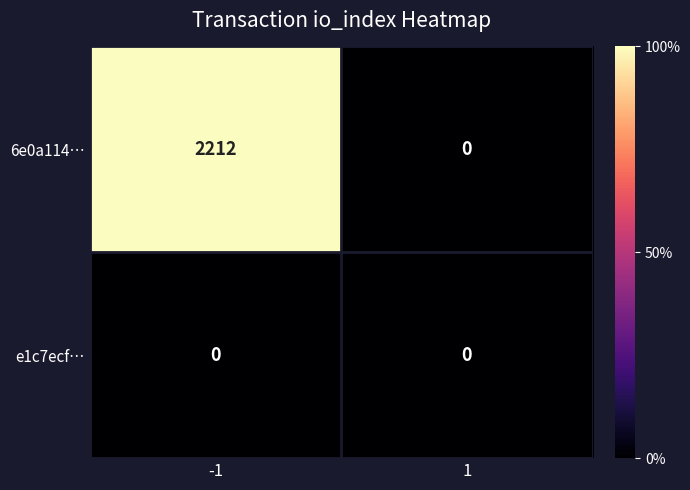

What is the difference between the maximum and minimum values in the 6e0a114… series?

2212